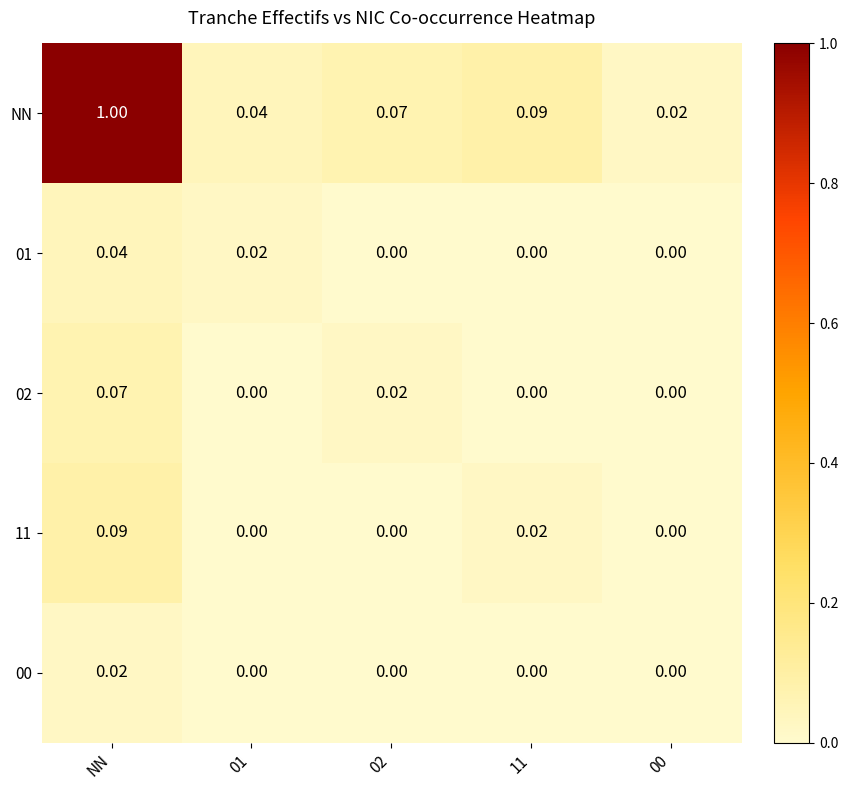

Which category has the highest value in the NN series?

NN